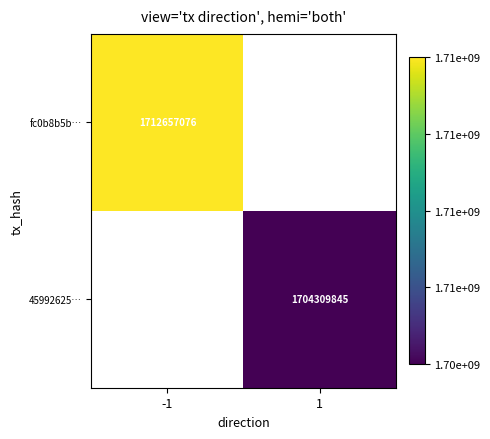

Is the value of 45992625… at 1 greater than the value of fc0b8b5b… at -1?

No